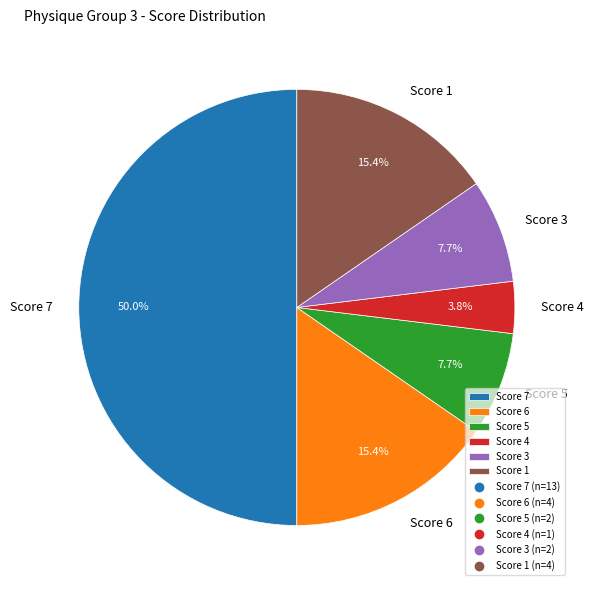

What is the total percentage of Score 6 and Score 4?

19.2%